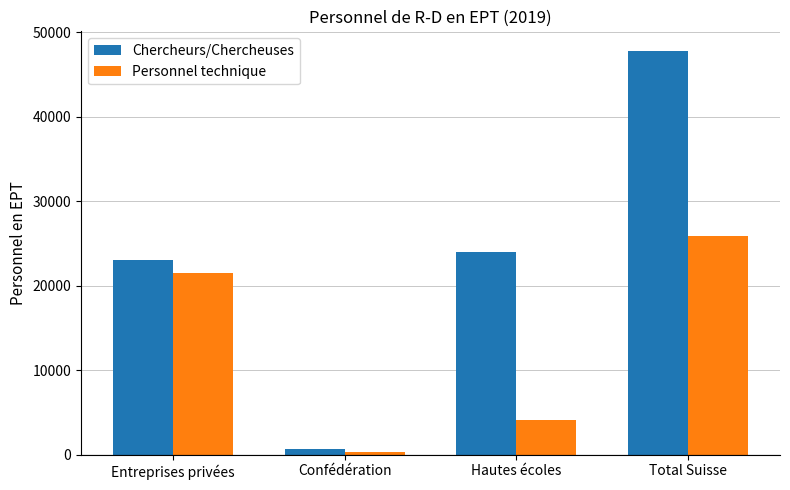

What are all the series names shown in the legend?

Chercheurs/Chercheuses, Personnel technique